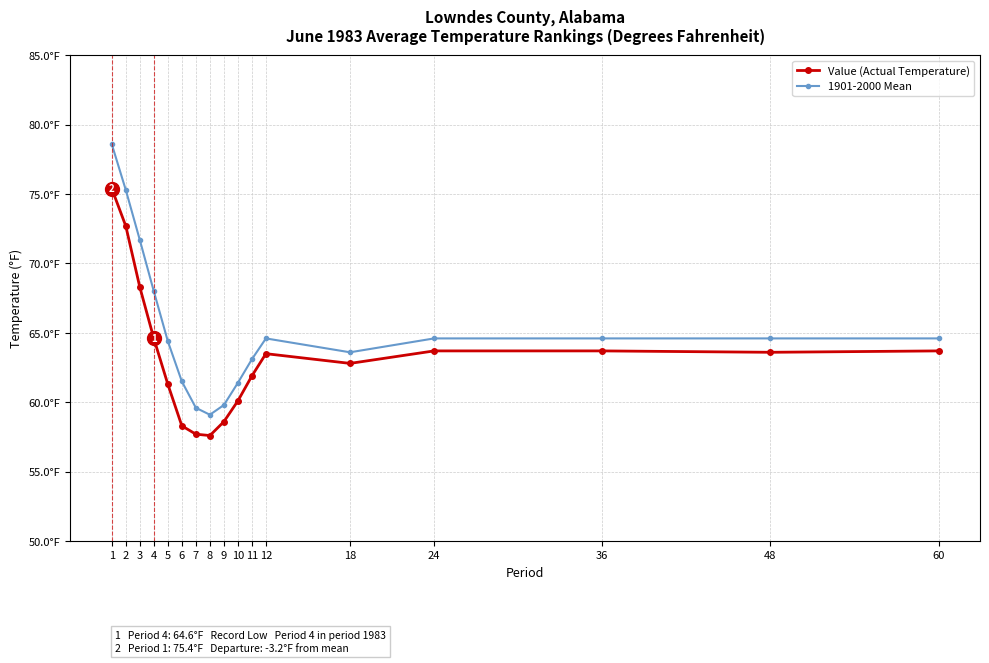

Is this an area chart (filled region under the line)?

No